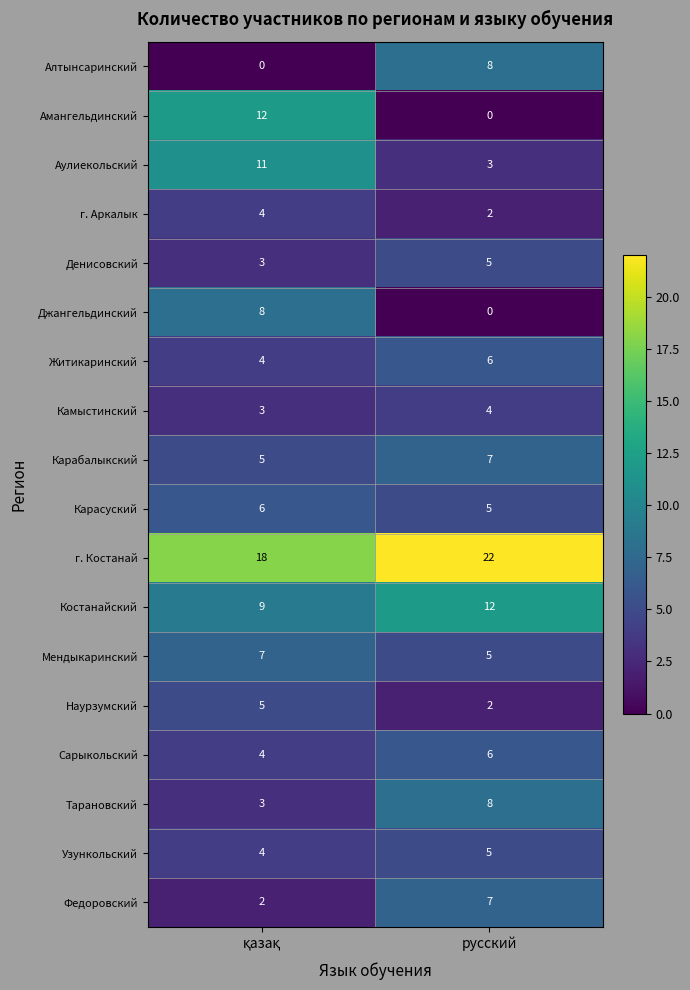

Is the value of Сарыкольский at русский greater than the value of Аулиекольский at русский?

Yes